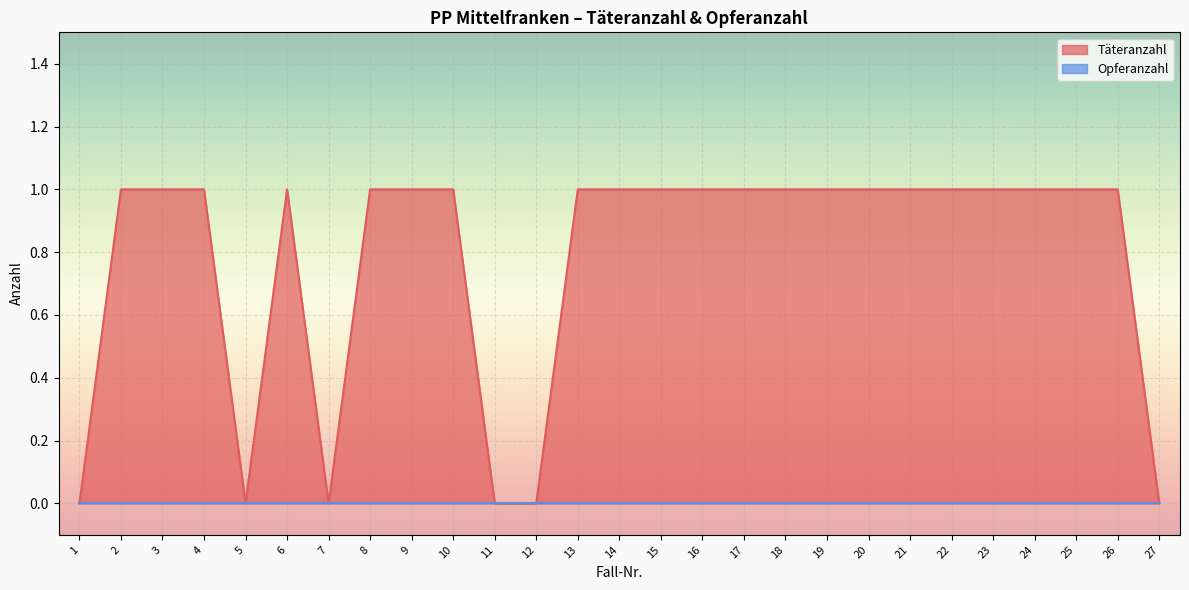

How many series are shown in this chart?

2